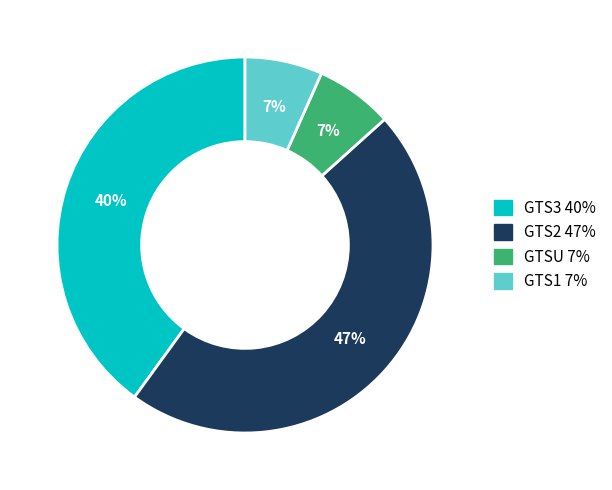

Is it true that GTSU is 1% of the pie?

False